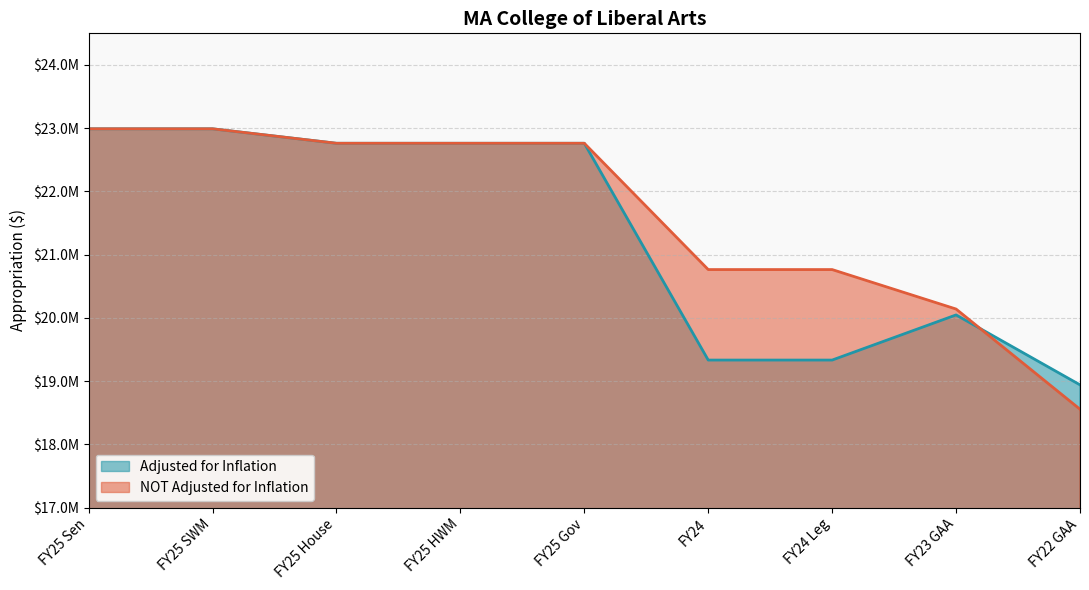

At how many categories does at least one series exceed 20966557?

5